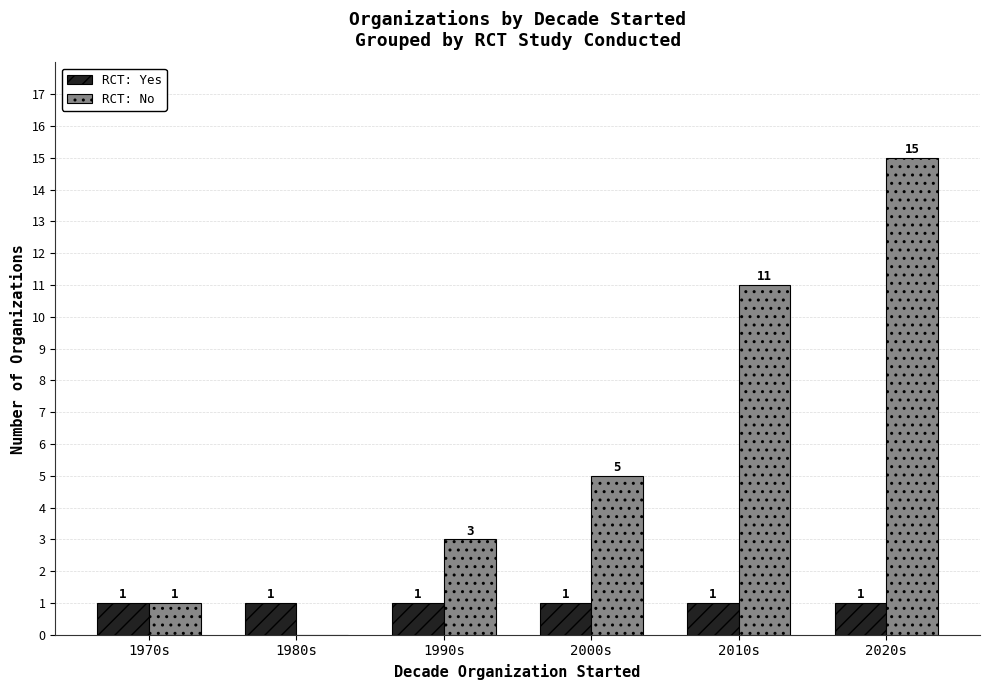

Which series has the largest total across all categories?

RCT: No